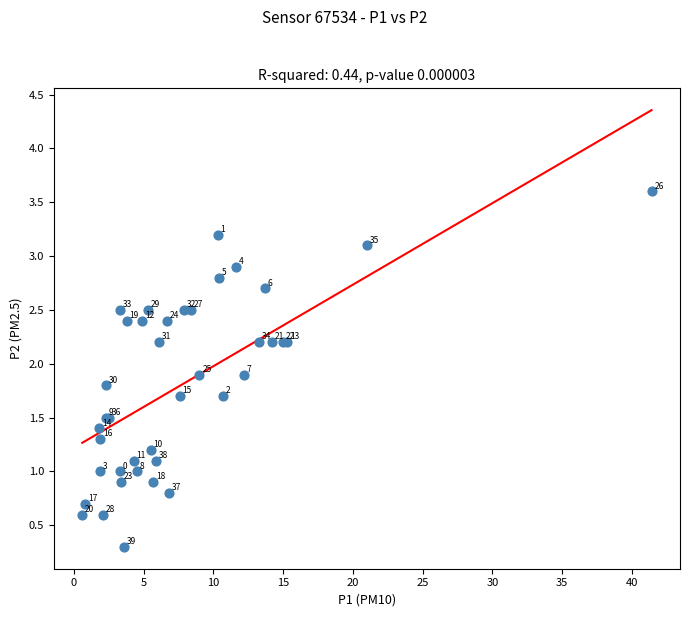

What Y value in the scatter plot is closest to 1?

1.0